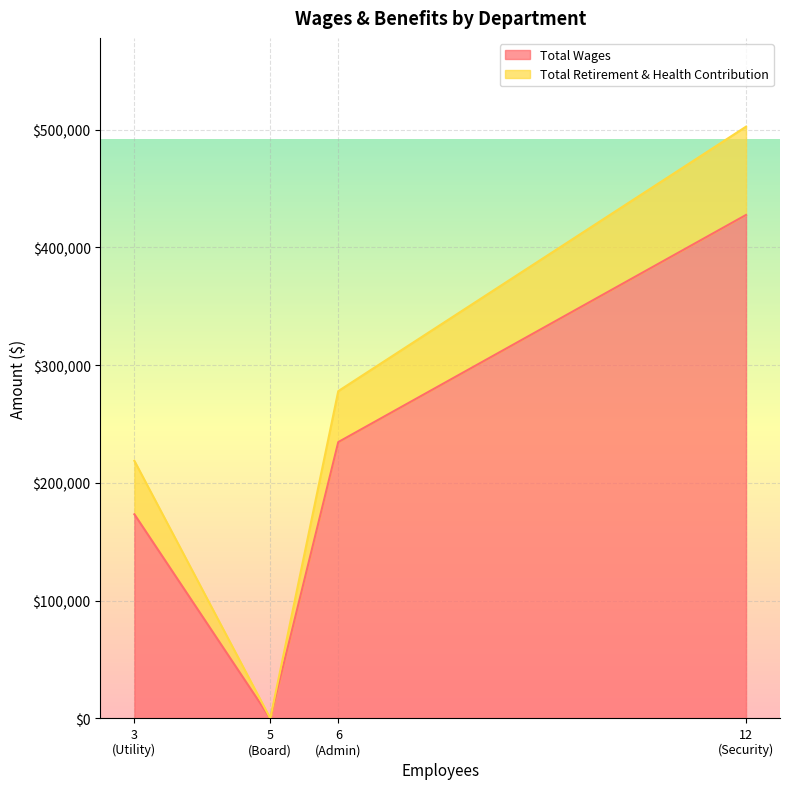

True or false: Total Wages and Total Retirement & Health Contribution intersect in this chart.

False